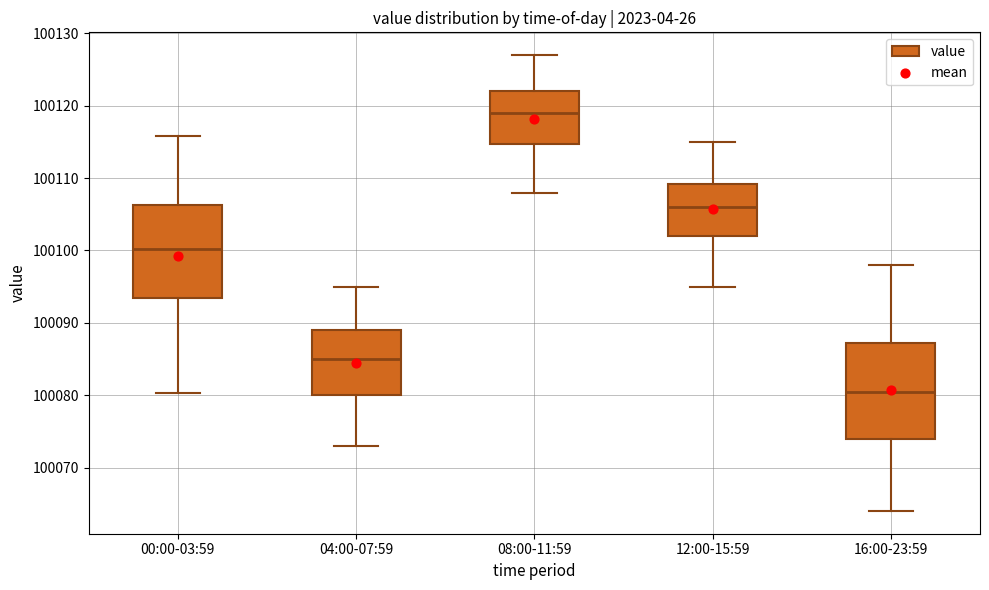

Where does the median line of the box for 04:00-07:59 sit on the y-axis? The values are not printed on the chart, so give them approximately, as read against the axis.

100085